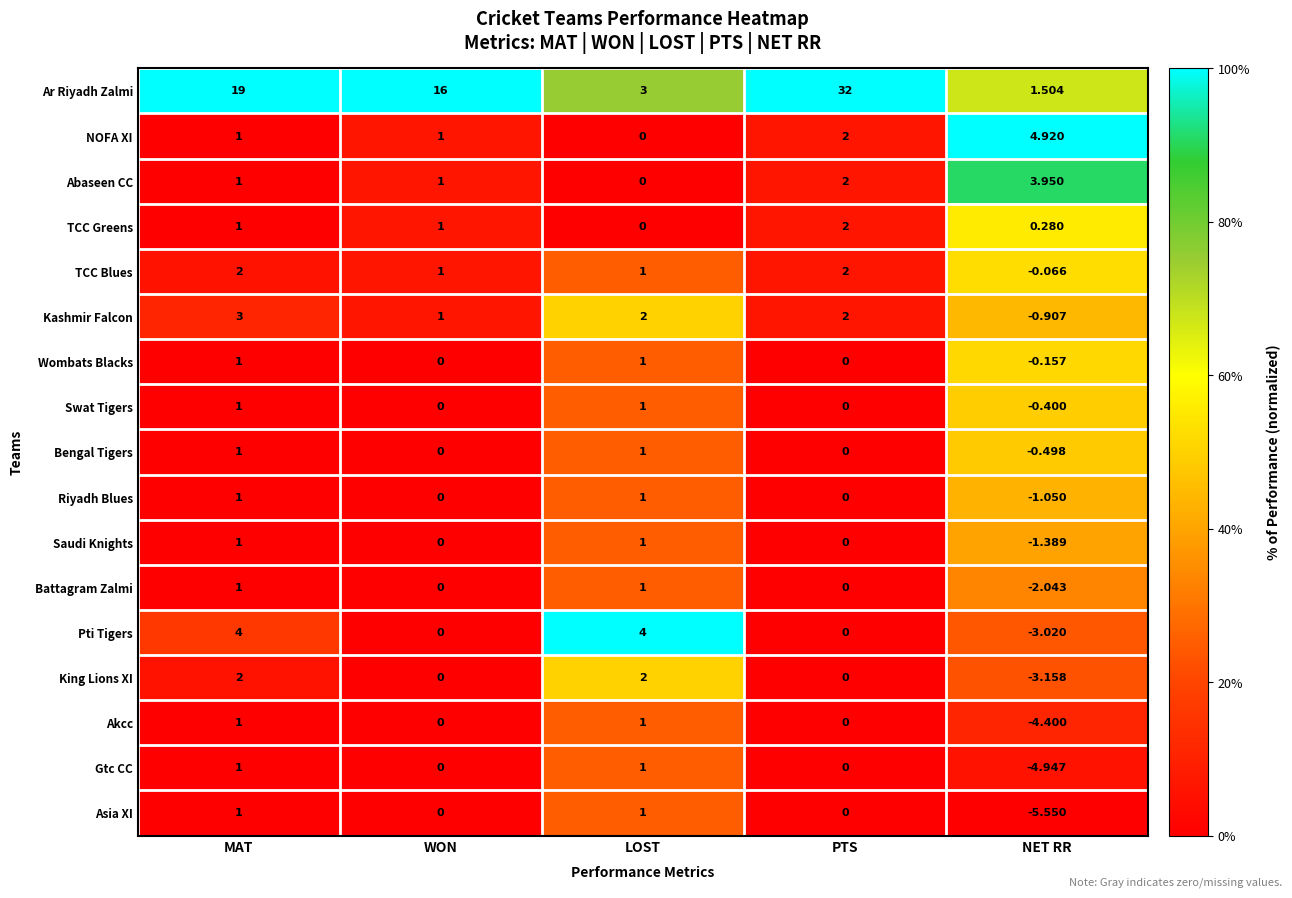

How many values in the Asia XI series are below 0?

1